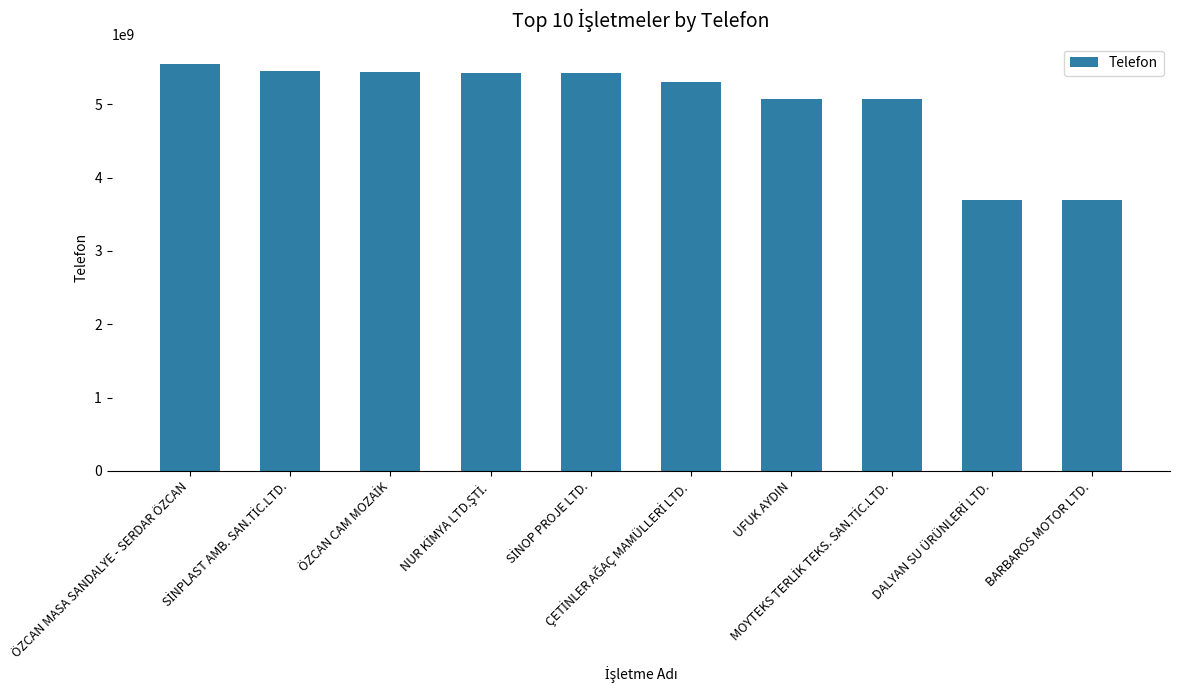

What is the smallest value displayed?

3687183301